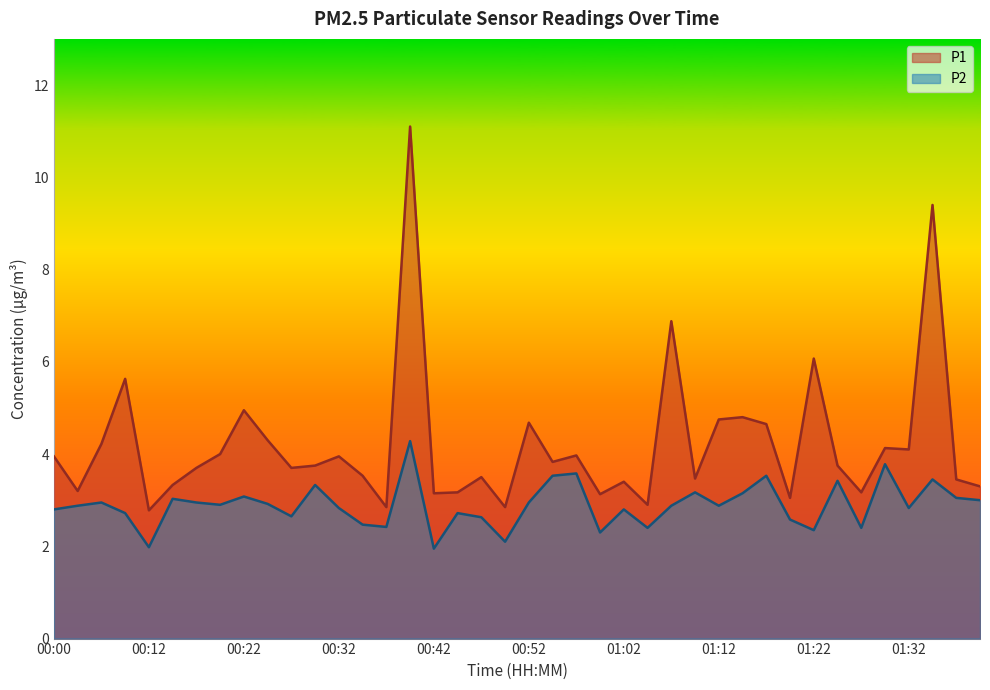

How many interior local peaks does the P2 series have?

13